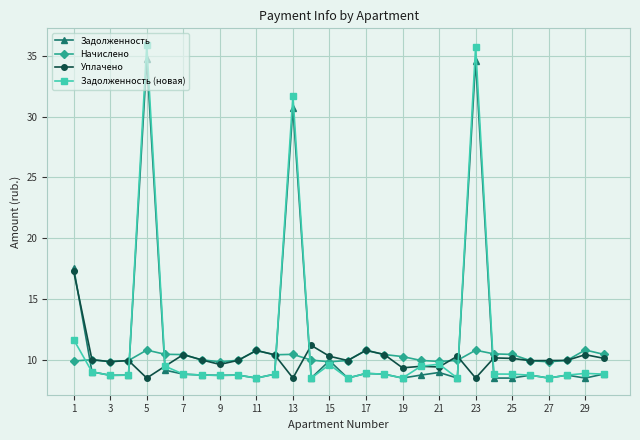

What is the maximum value shown in the chart?

35.9